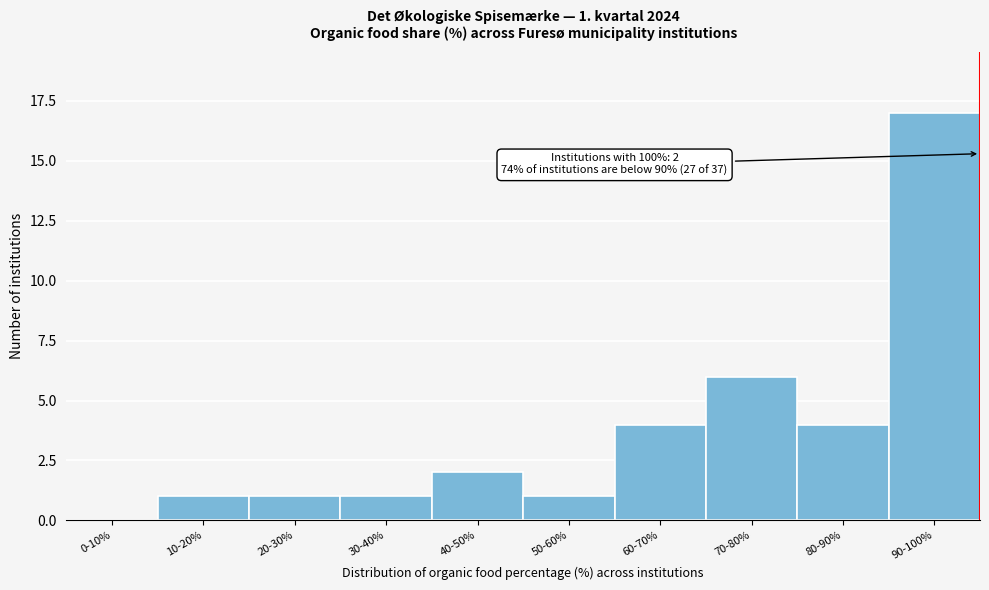

Reading left to right, extract all data points from this chart.

0-10%=0	10-20%=1	20-30%=1	30-40%=1	40-50%=2	50-60%=1	60-70%=4	70-80%=6	80-90%=4	90-100%=17